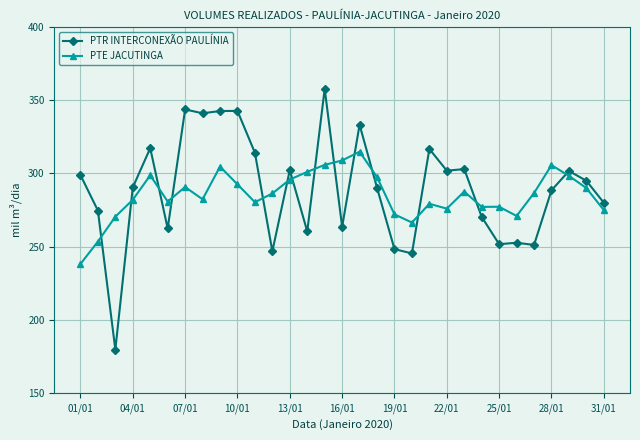

True or false: PTR INTERCONEXÃO PAULÍNIA and PTE JACUTINGA cross at least once.

True